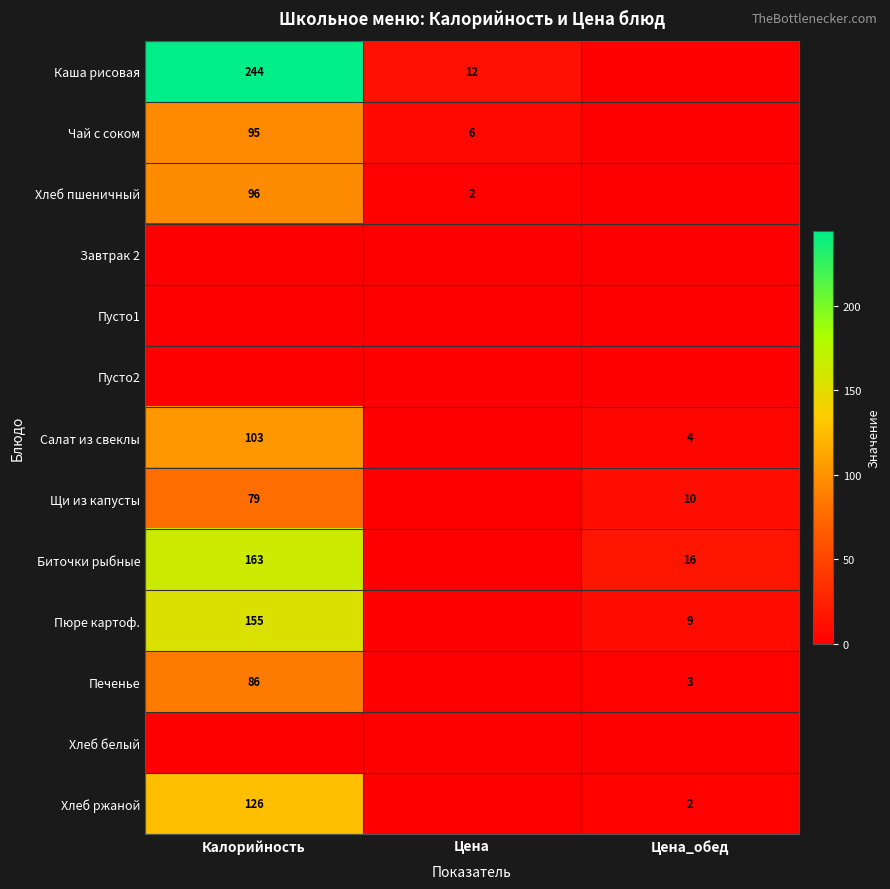

The Каша рисовая series shows 20 at Цена. True or false?

False